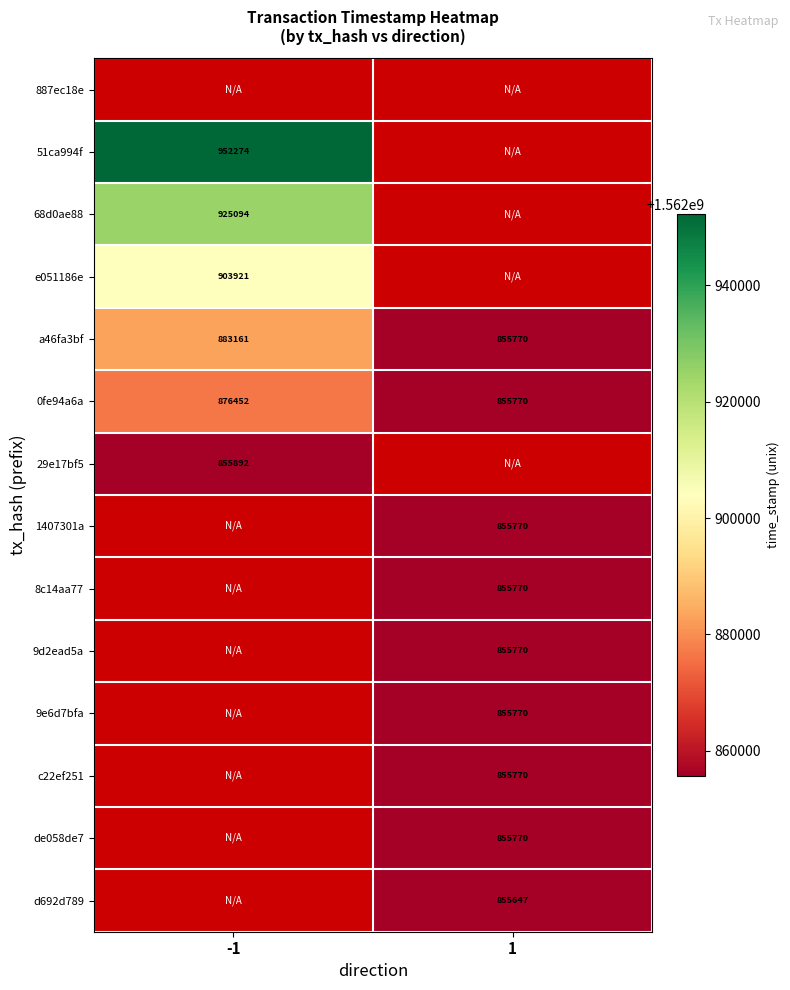

At which category is the sum across all series the highest?

1